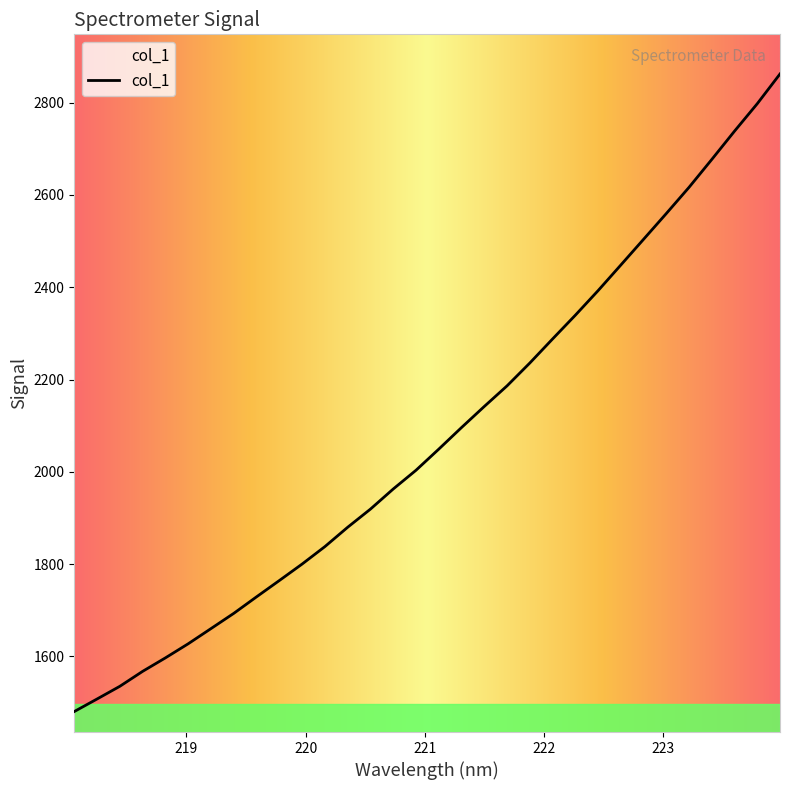

What is the maximum value shown in the chart?

2862.2